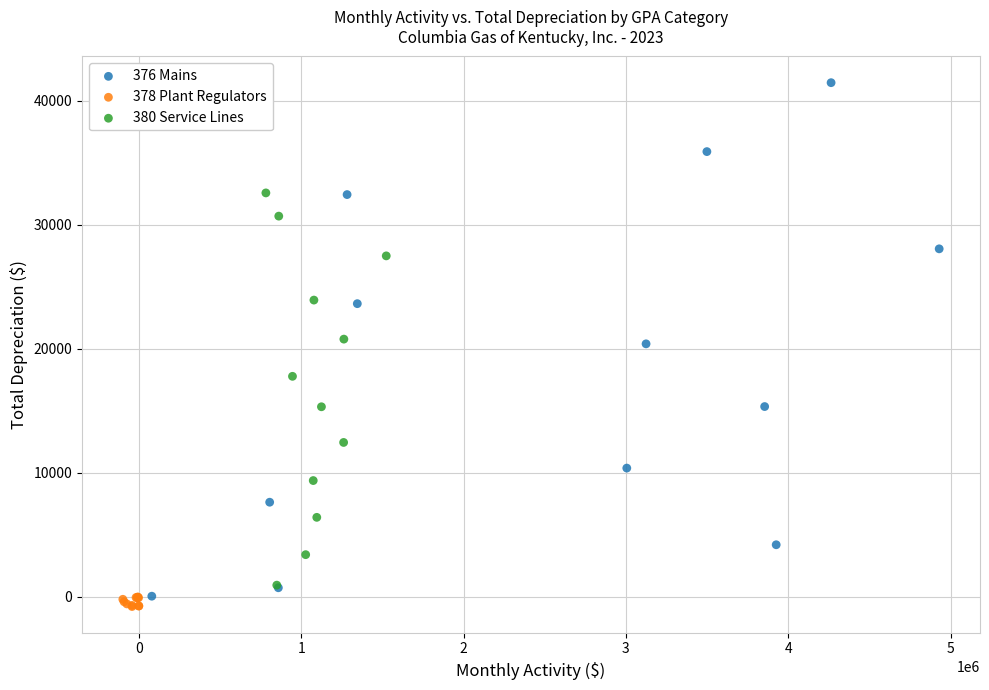

Which series reaches the maximum Y coordinate?

376 Mains